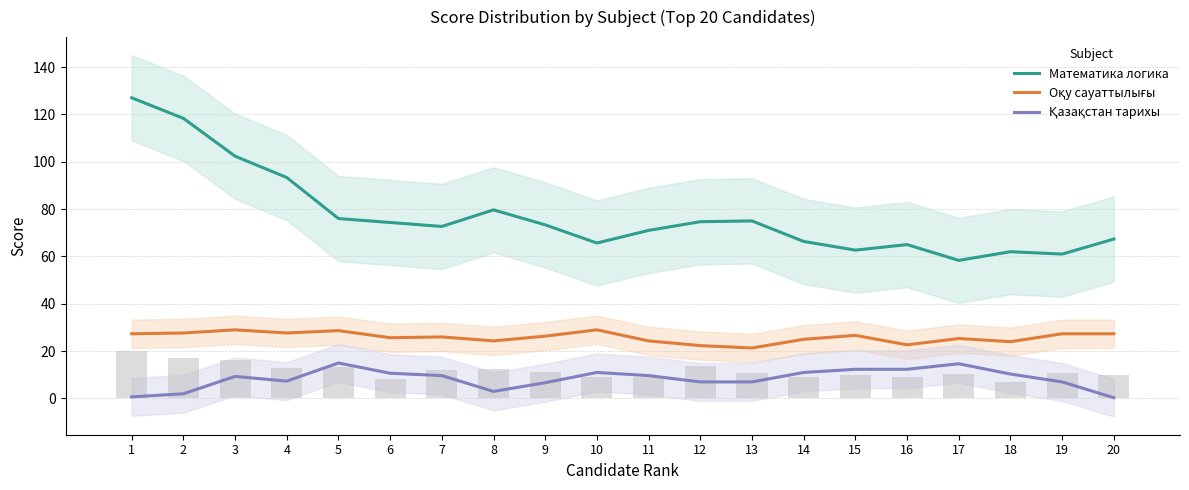

How many groups of bars are there?

20